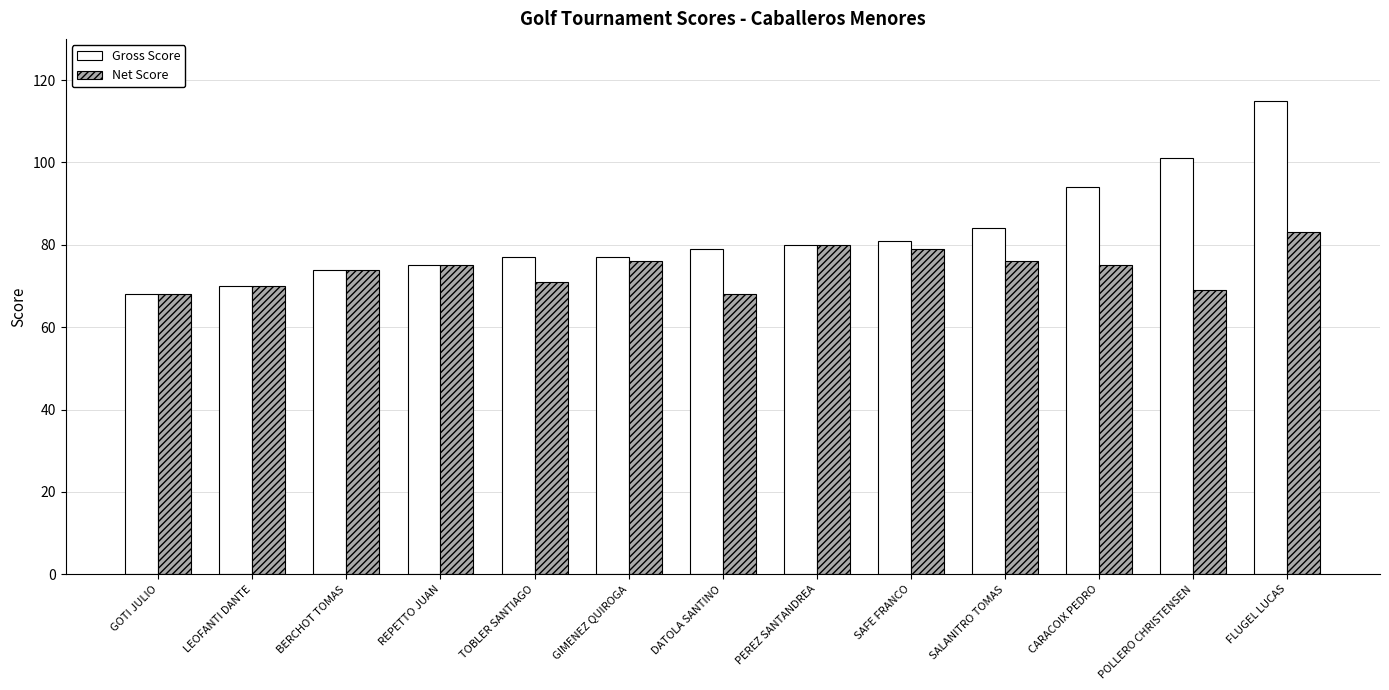

List the series in order of their peak value, highest first.

Gross Score, Net Score